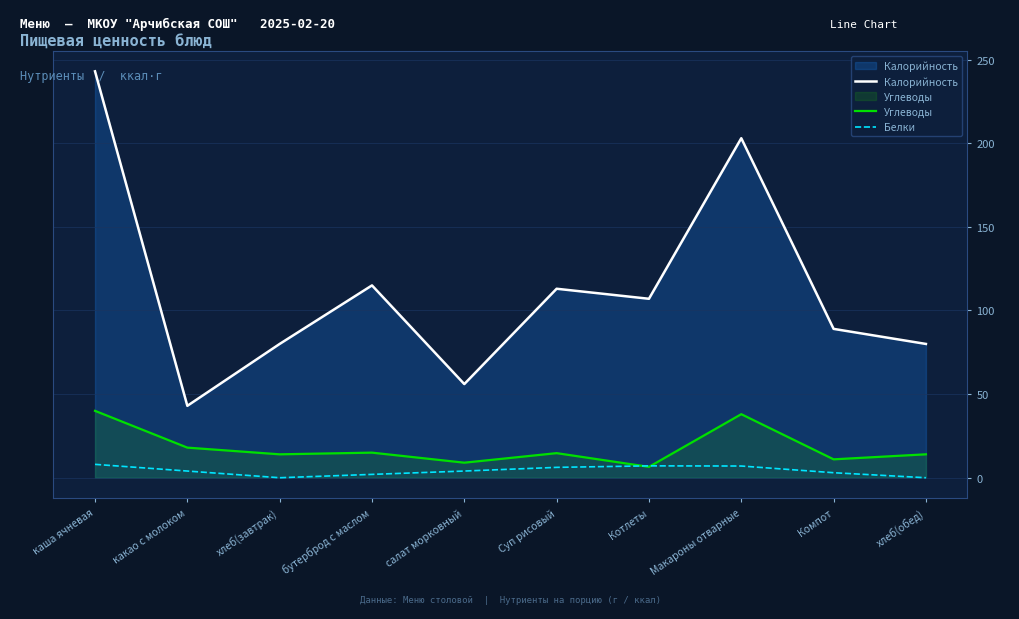

What are all the series names shown in the legend?

Калорийность, Углеводы, Белки